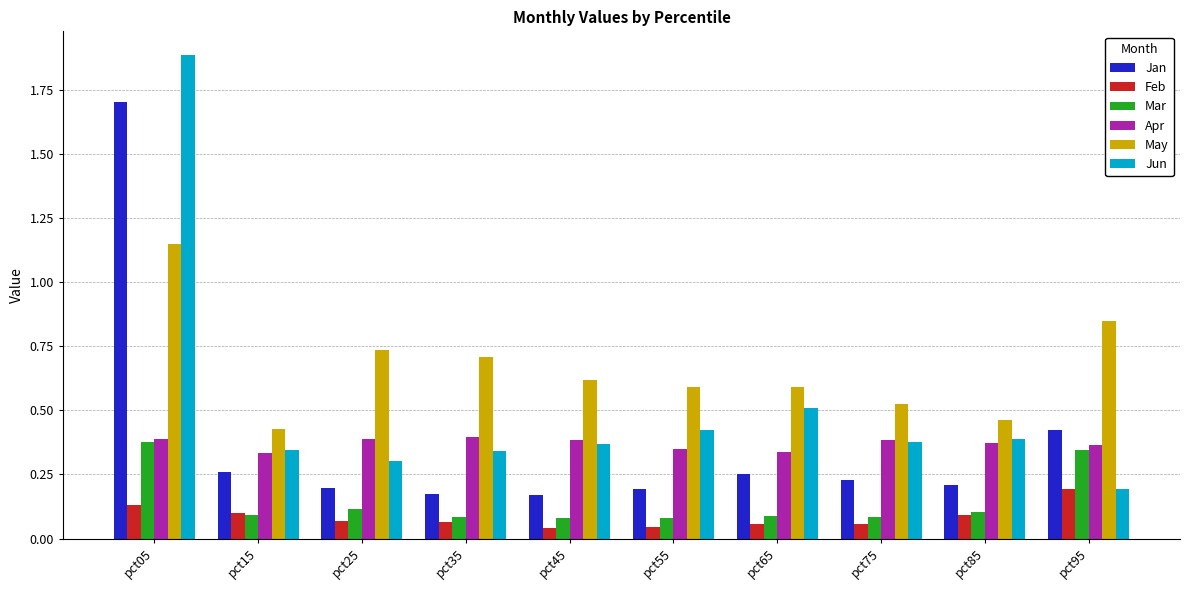

At which category is the sum across all series the highest?

pct05